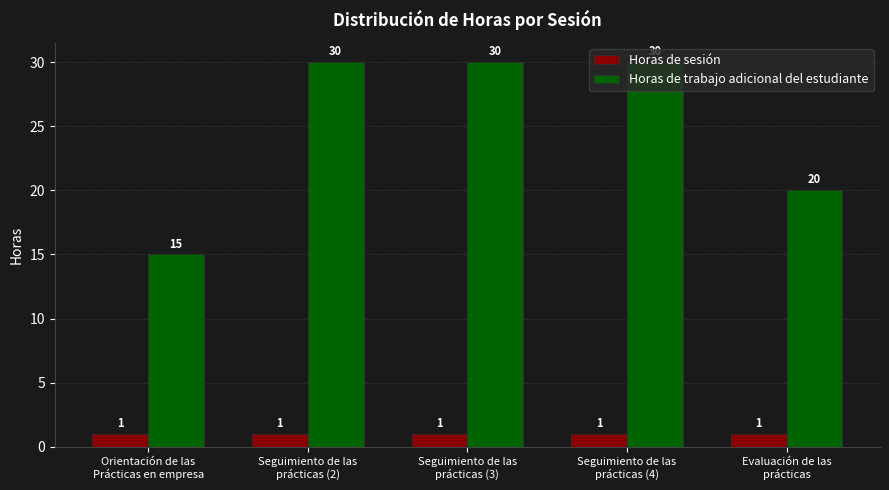

What is the sum of the Horas de sesión values at Seguimiento de las
prácticas (4) and Orientación de las
Prácticas en empresa?

2